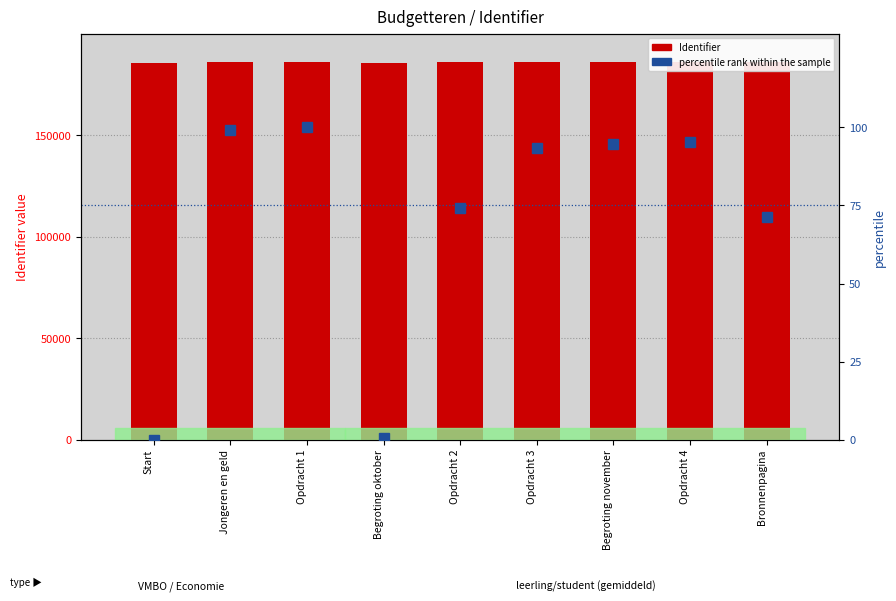

List the series in order of their peak value, lowest first.

percentile rank within sample, Identifier